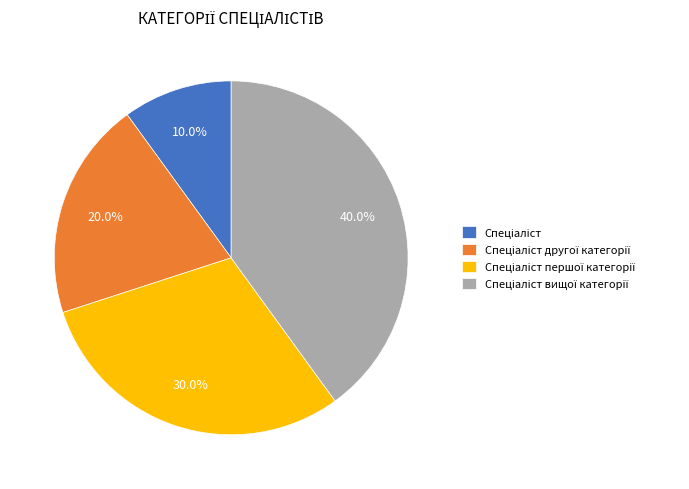

Is there any slice that represents more than half of the pie?

No